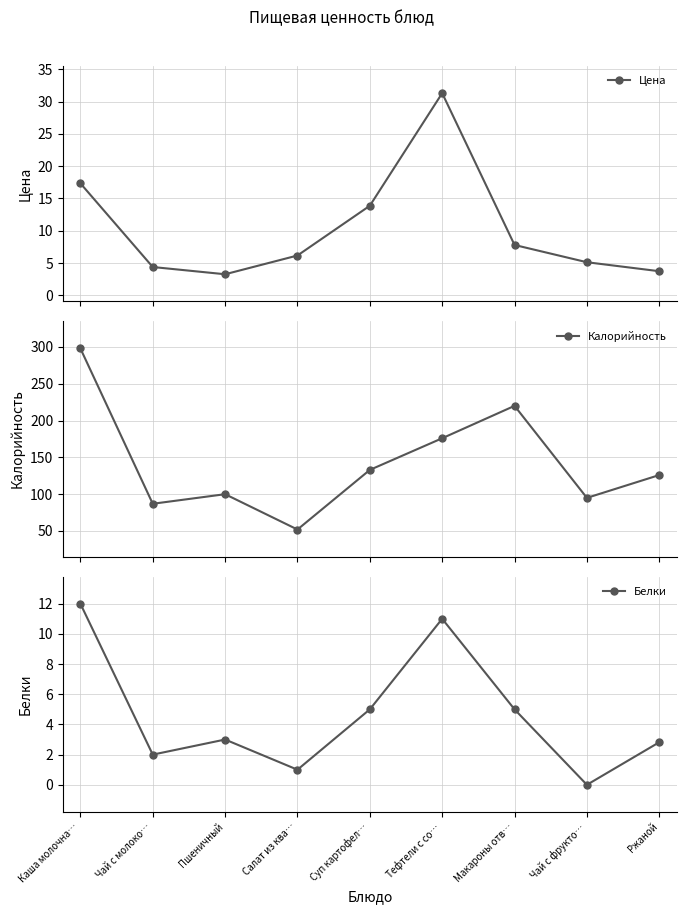

How many data points does each series have?

9